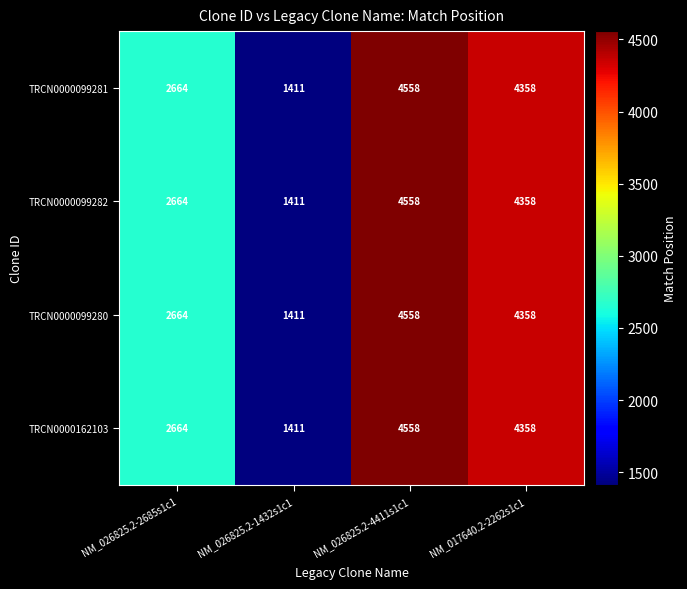

What is the highest value of the TRCN0000162103 series?

4558